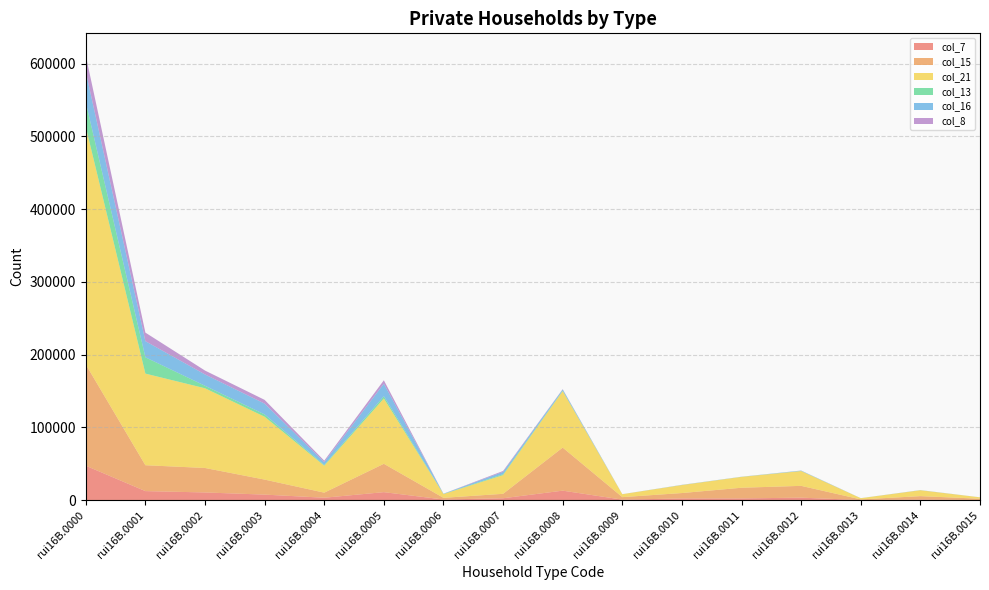

Reading left to right, list all the values displayed in this chart.

col_7: rui16B.0000=47449	rui16B.0001=12562	rui16B.0002=10716	rui16B.0003=7750	rui16B.0004=3478	rui16B.0005=11131	rui16B.0006=1030	rui16B.0007=2752	rui16B.0008=13190	rui16B.0009=858	rui16B.0010=2477	rui16B.0011=2530	rui16B.0012=3565	rui16B.0013=270	rui16B.0014=993	rui16B.0015=320
col_15: rui16B.0000=139180	rui16B.0001=35573	rui16B.0002=33639	rui16B.0003=20646	rui16B.0004=6956	rui16B.0005=38961	rui16B.0006=2306	rui16B.0007=6099	rui16B.0008=59185	rui16B.0009=3432	rui16B.0010=7431	rui16B.0011=14665	rui16B.0012=16221	rui16B.0013=903	rui16B.0014=4674	rui16B.0015=1792
col_21: rui16B.0000=326605	rui16B.0001=125897	rui16B.0002=109542	rui16B.0003=86371	rui16B.0004=37014	rui16B.0005=89770	rui16B.0006=5159	rui16B.0007=25713	rui16B.0008=77679	rui16B.0009=4016	rui16B.0010=10983	rui16B.0011=14920	rui16B.0012=20348	rui16B.0013=1642	rui16B.0014=8080	rui16B.0015=1869
col_13: rui16B.0000=33584	rui16B.0001=22400	rui16B.0002=3421	rui16B.0003=3176	rui16B.0004=999	rui16B.0005=3065	rui16B.0006=251	rui16B.0007=1205	rui16B.0008=612	rui16B.0009=17	rui16B.0010=71	rui16B.0011=74	rui16B.0012=158	rui16B.0013=18	rui16B.0014=52	rui16B.0015=14
col_16: rui16B.0000=42014	rui16B.0001=22195	rui16B.0002=15559	rui16B.0003=14844	rui16B.0004=3986	rui16B.0005=17225	rui16B.0006=191	rui16B.0007=3216	rui16B.0008=1584	rui16B.0009=40	rui16B.0010=189	rui16B.0011=135	rui16B.0012=460	rui16B.0013=45	rui16B.0014=140	rui16B.0015=29
col_8: rui16B.0000=22258	rui16B.0001=11743	rui16B.0002=5363	rui16B.0003=5165	rui16B.0004=1993	rui16B.0005=4730	rui16B.0006=81	rui16B.0007=1260	rui16B.0008=421	rui16B.0009=10	rui16B.0010=63	rui16B.0011=23	rui16B.0012=96	rui16B.0013=15	rui16B.0014=29	rui16B.0015=5